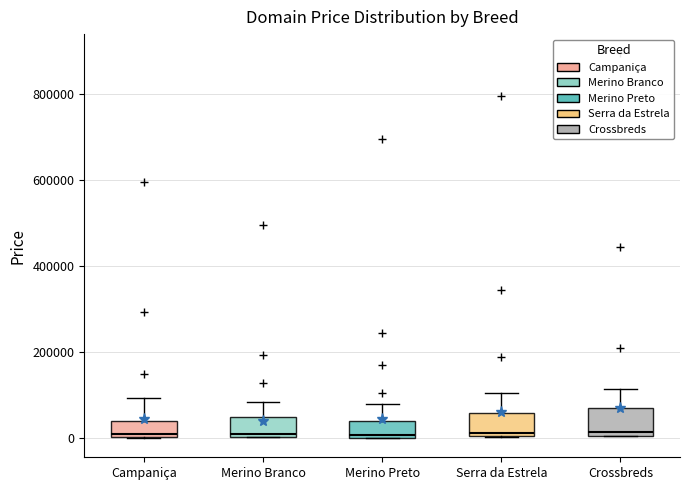

Where is the lower edge of the box for Merino Preto on the y-axis? The values are not printed on the chart, so give them approximately, as read against the axis.

0